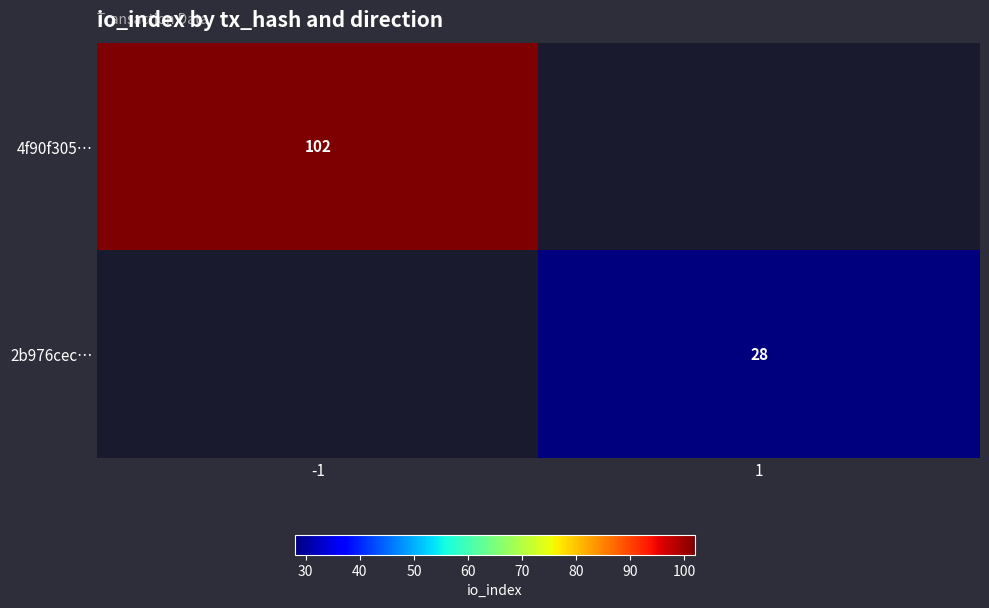

True or false: 2b976cec… has a value of 48 at 1.

False